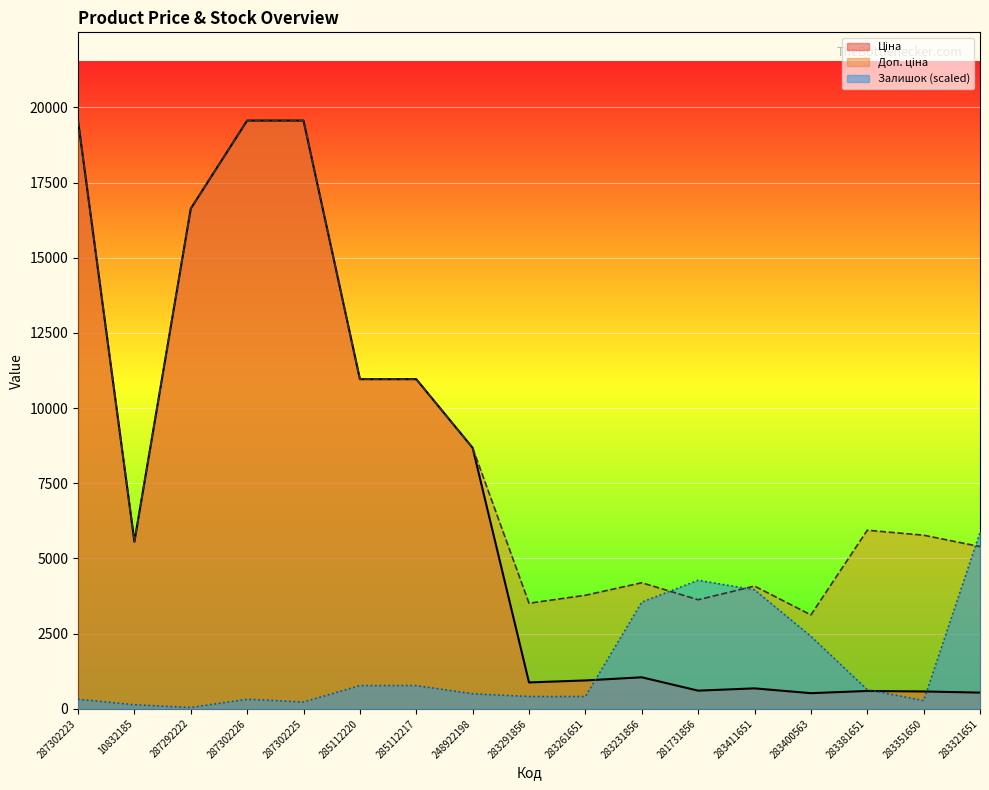

How many interior local valleys does the Доп. ціна series have?

4